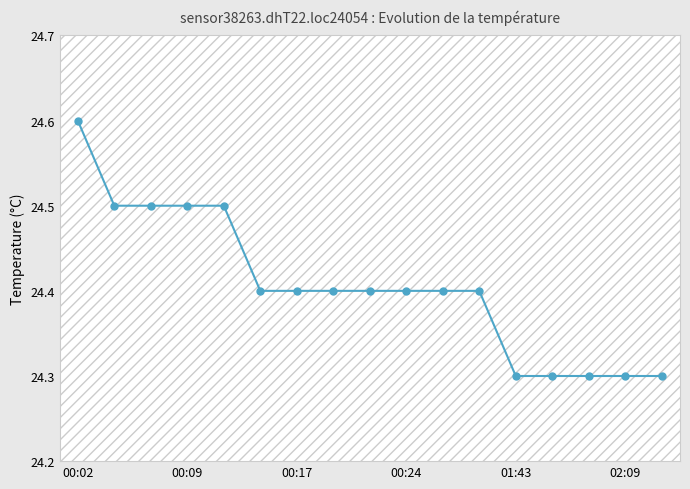

At which category does the chart reach its peak across all series?

00:02